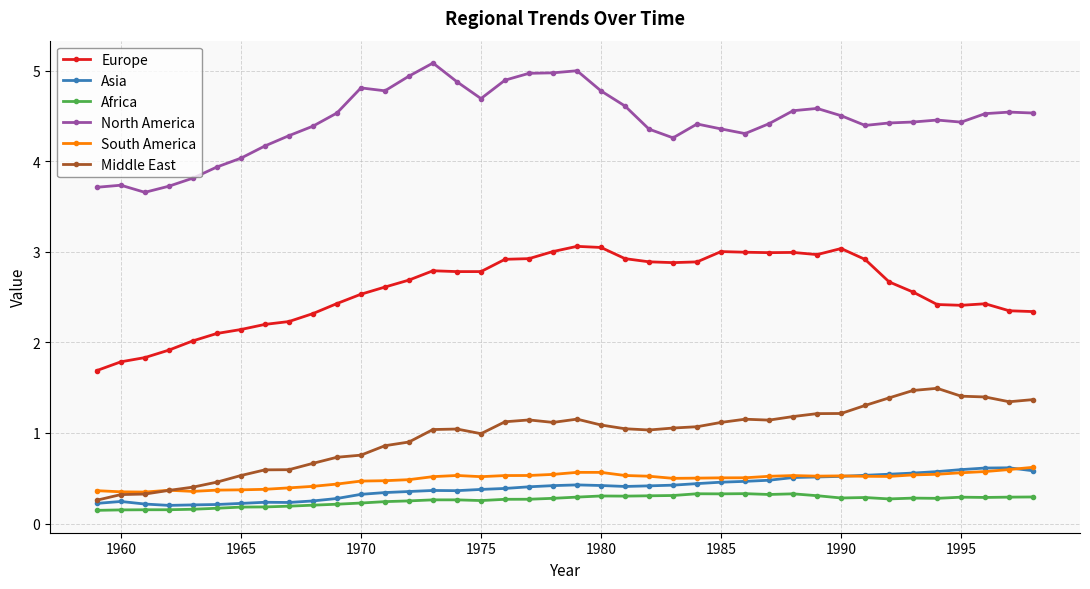

True or false: South America has more than 2 interior local peaks.

True